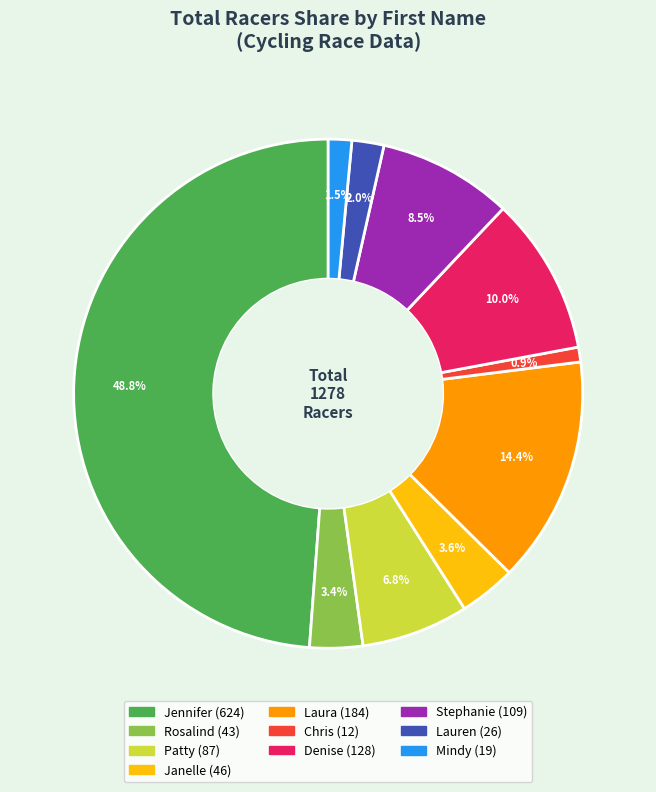

How many slices are in this pie chart?

10